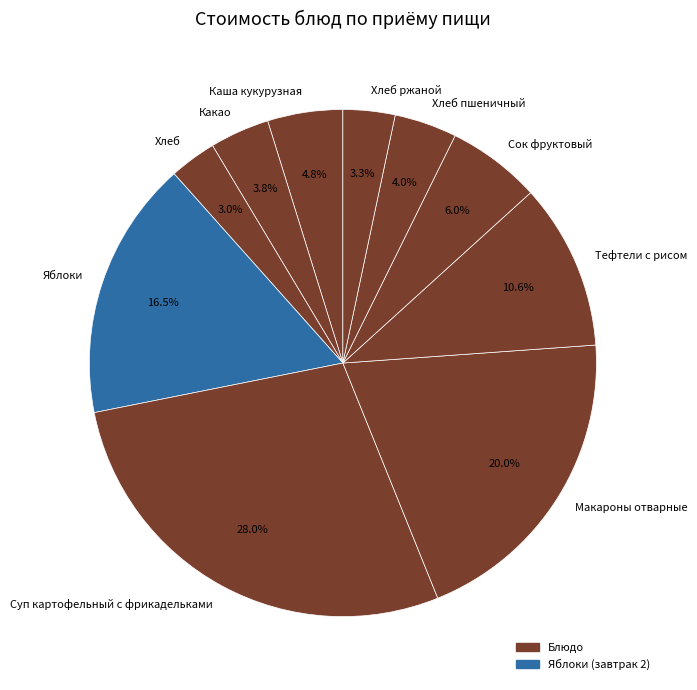

Which slice is the largest?

Суп картофельный с фрикадельками